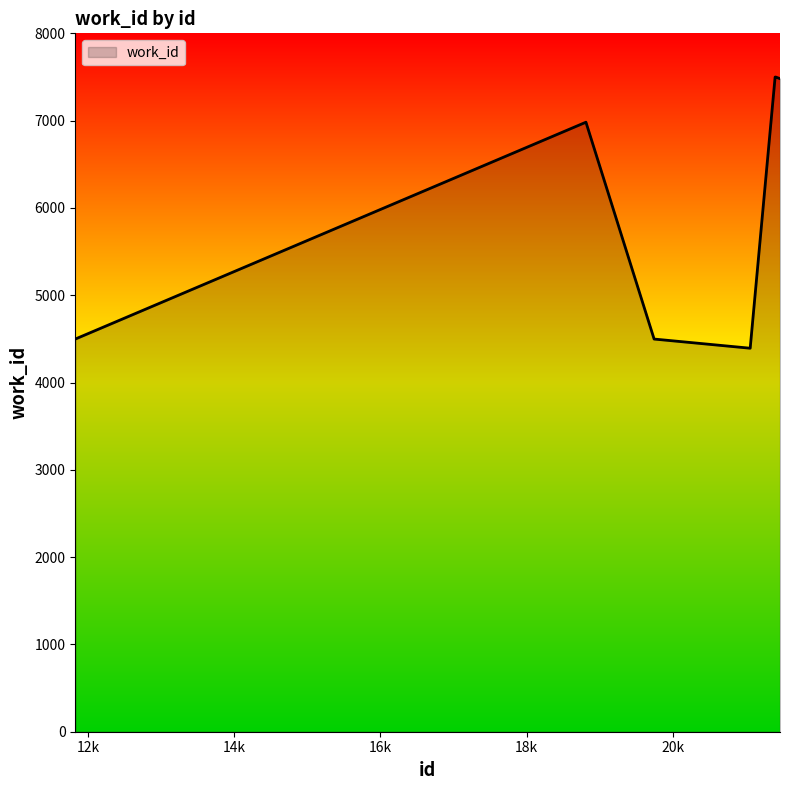

True or false: the data has more than 0 interior local peaks.

True